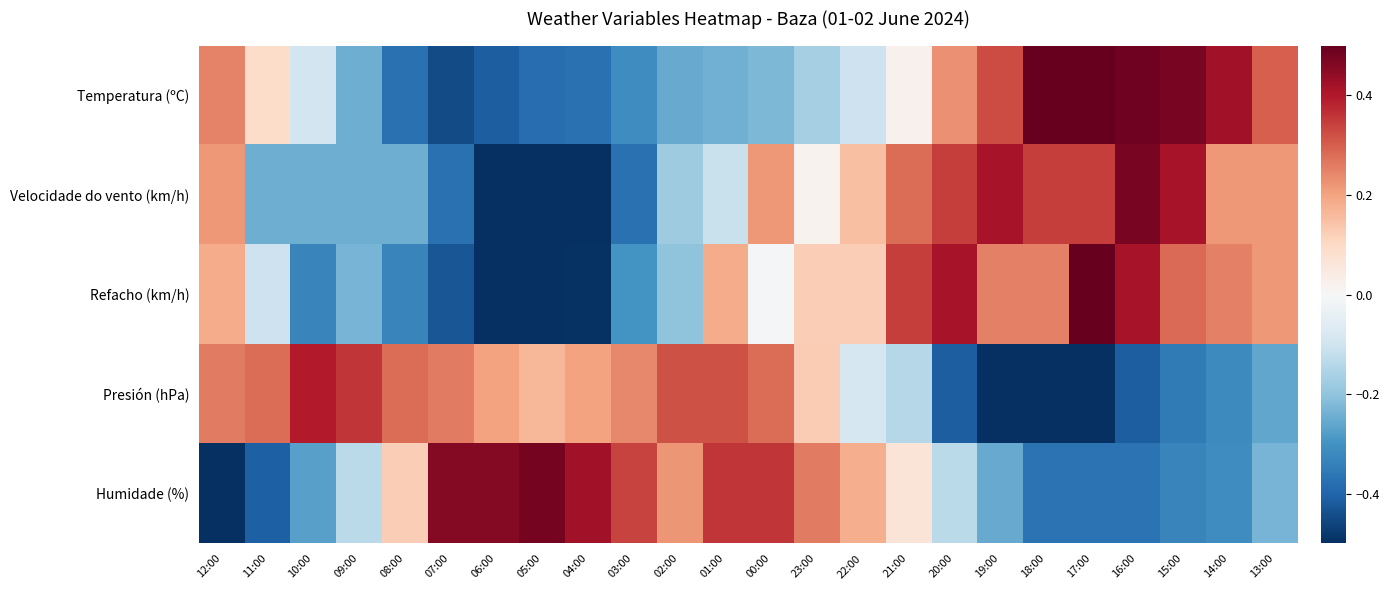

Between 20:00 and 01:00, which is larger?

20:00